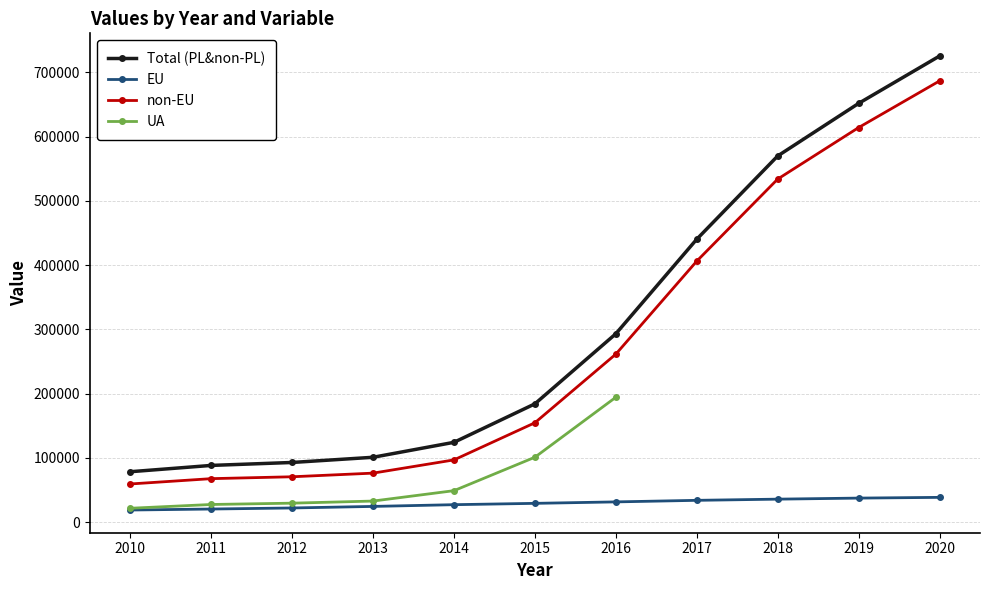

Is the value of EU at 2010 greater than the value of Total (PL&non-PL) at 2013?

No